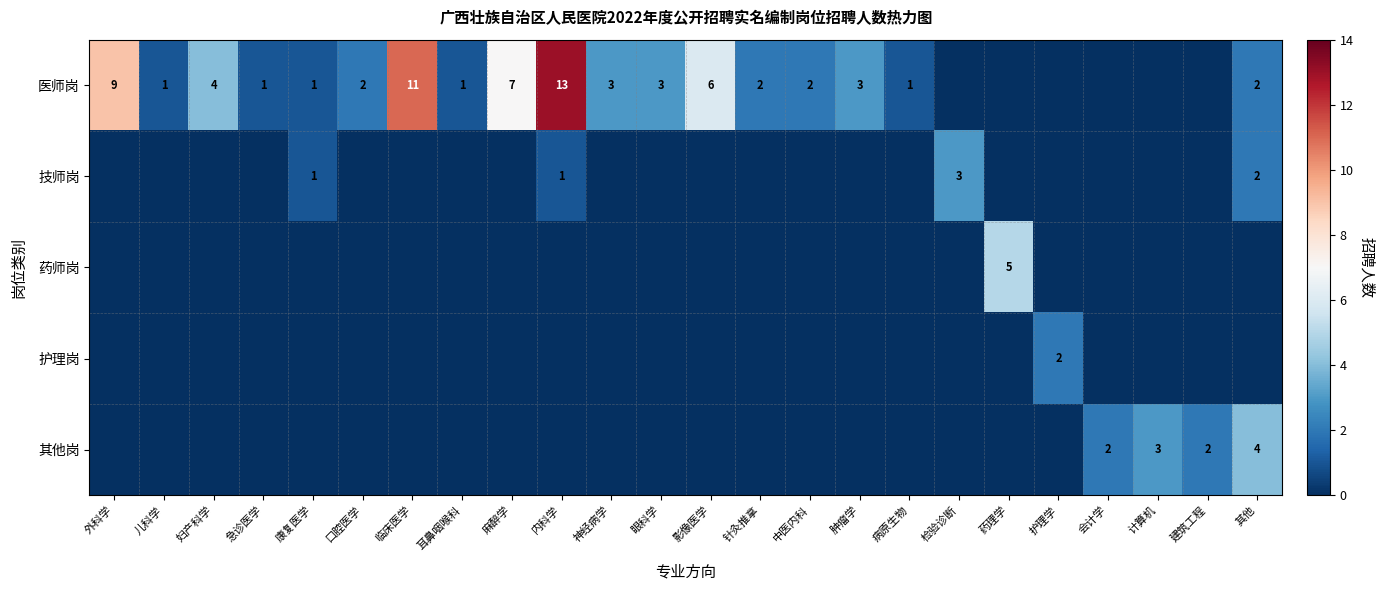

True or false: 医师岗 has a value of 1 at 神经病学.

False